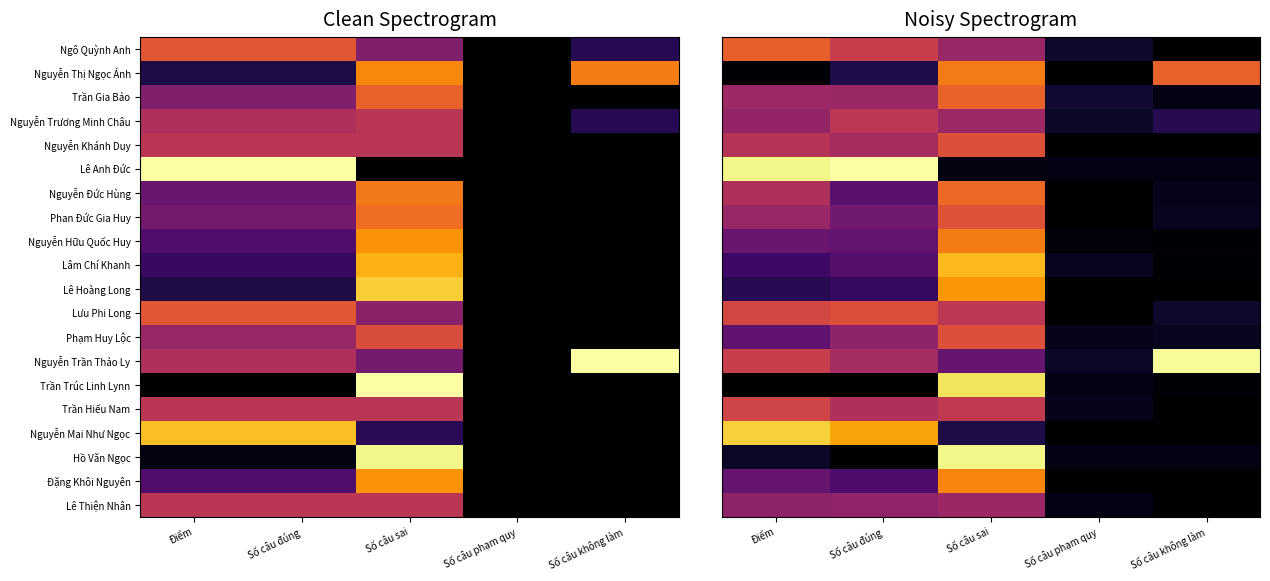

Which category has the highest value in the Lê Anh Đức series?

Số câu đúng